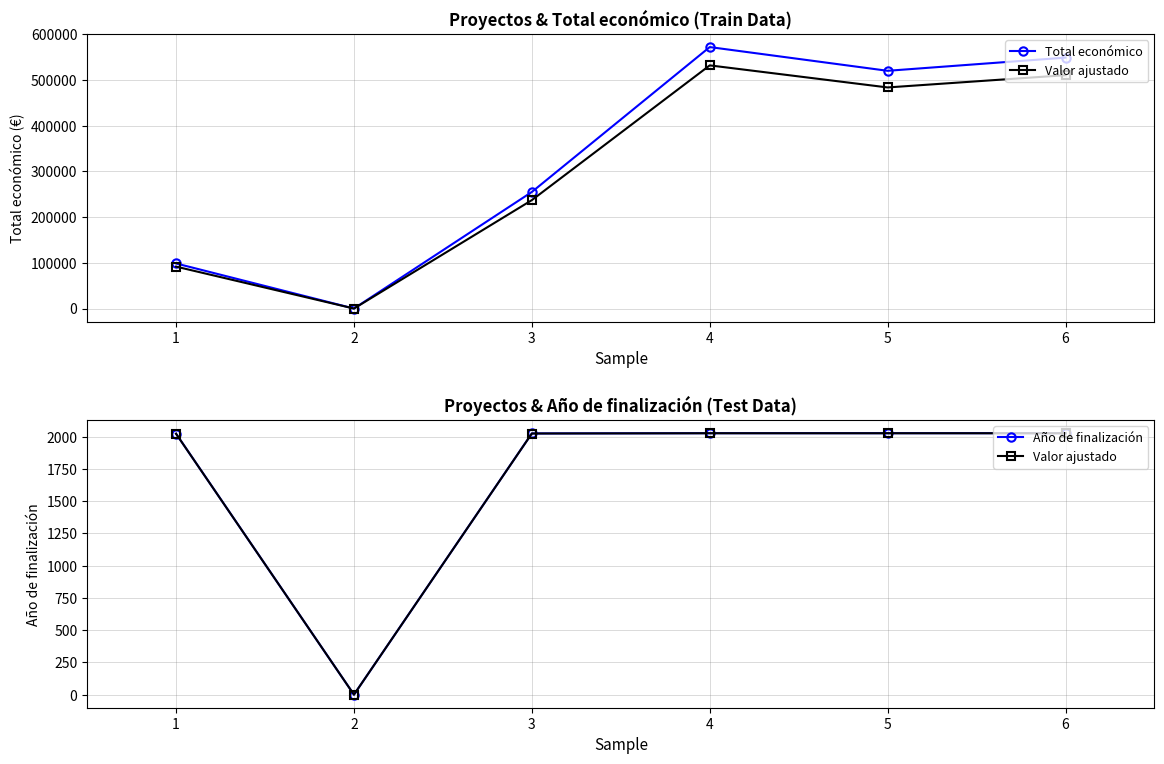

What is the value of the Valor ajustado point at the 6th from the left?

2026.5